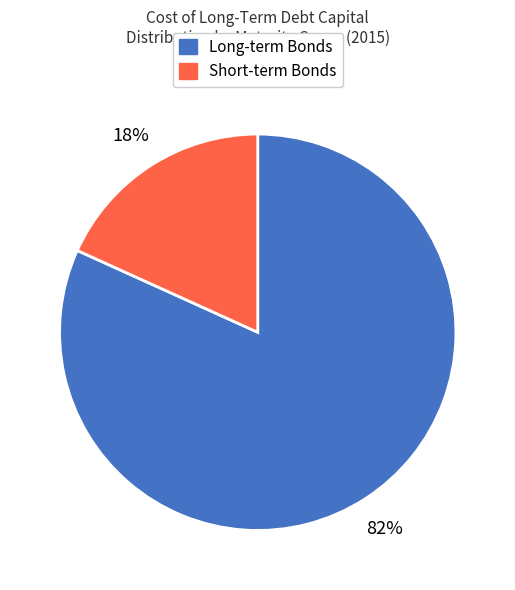

To the nearest percent, what is the difference between the largest and smallest slice percentages?

64%